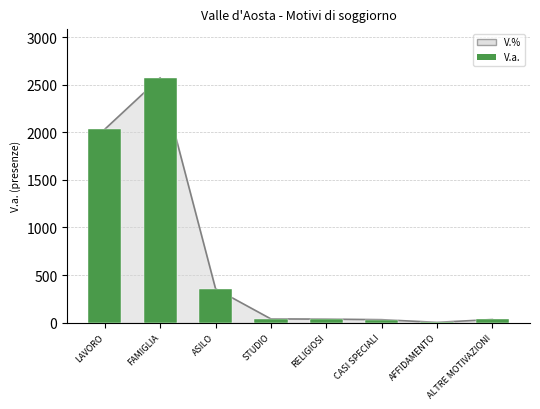

List the labels in order of value, smallest first.

AFFIDAMENTO, CASI SPECIALI, ALTRE MOTIVAZIONI, RELIGIOSI, STUDIO, ASILO, LAVORO, FAMIGLIA